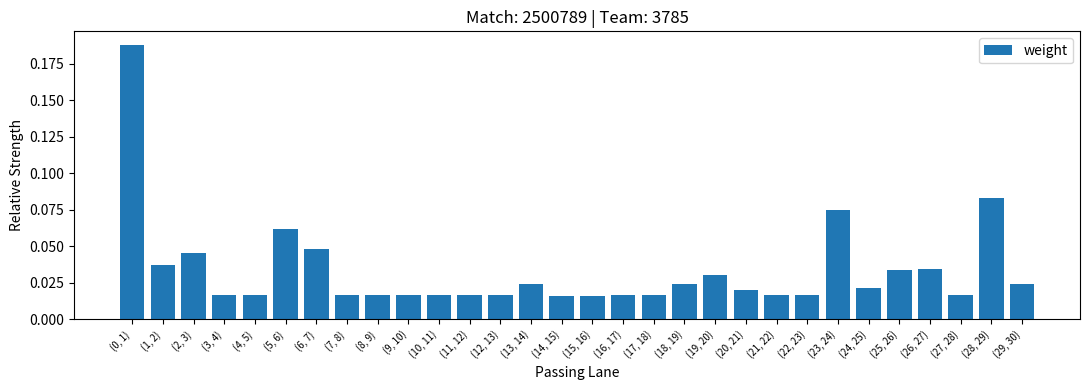

What is the sum of all values?

1.0